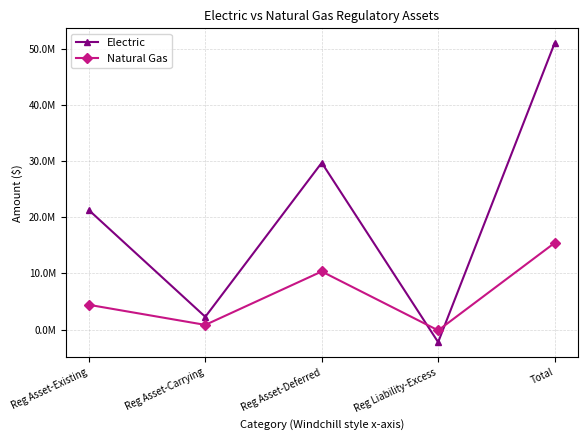

What is the label of the 4th point from the left?

Reg Liability-Excess